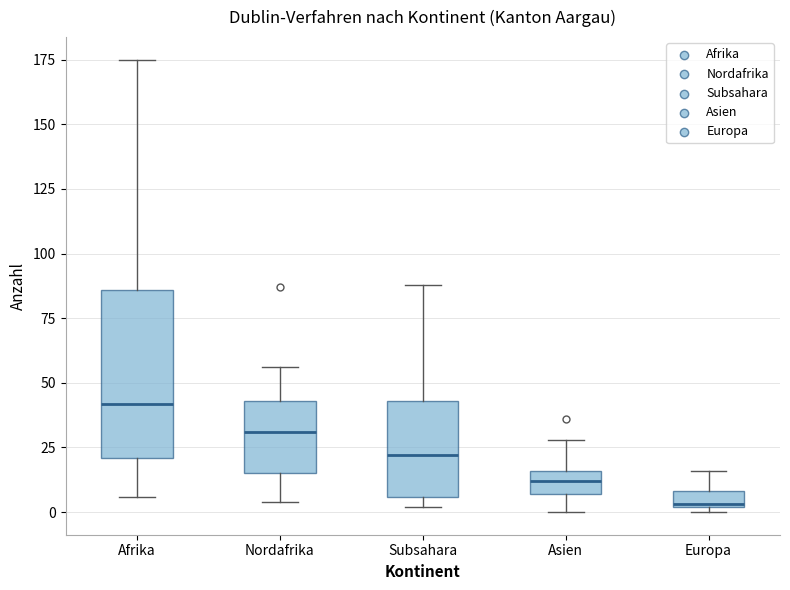

Which box has the lowest median line?

Europa